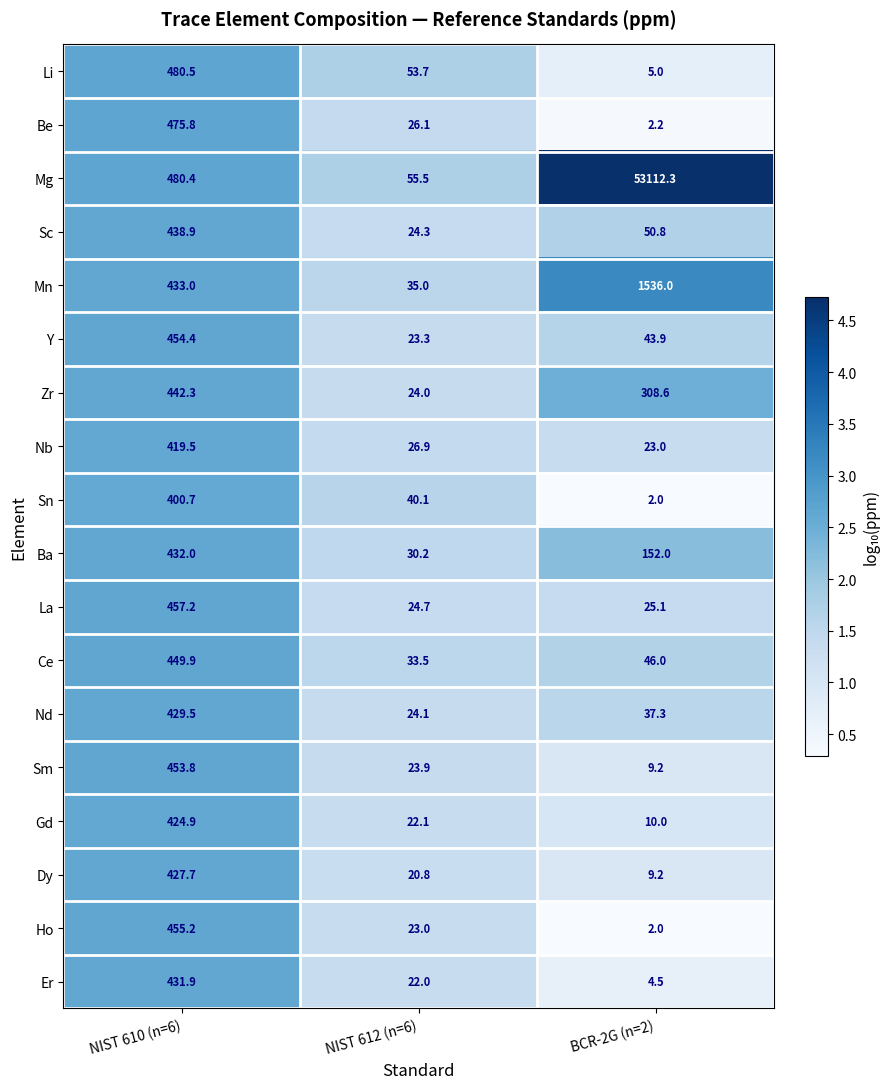

What is the difference between the maximum and minimum values in the Dy series?

418.5